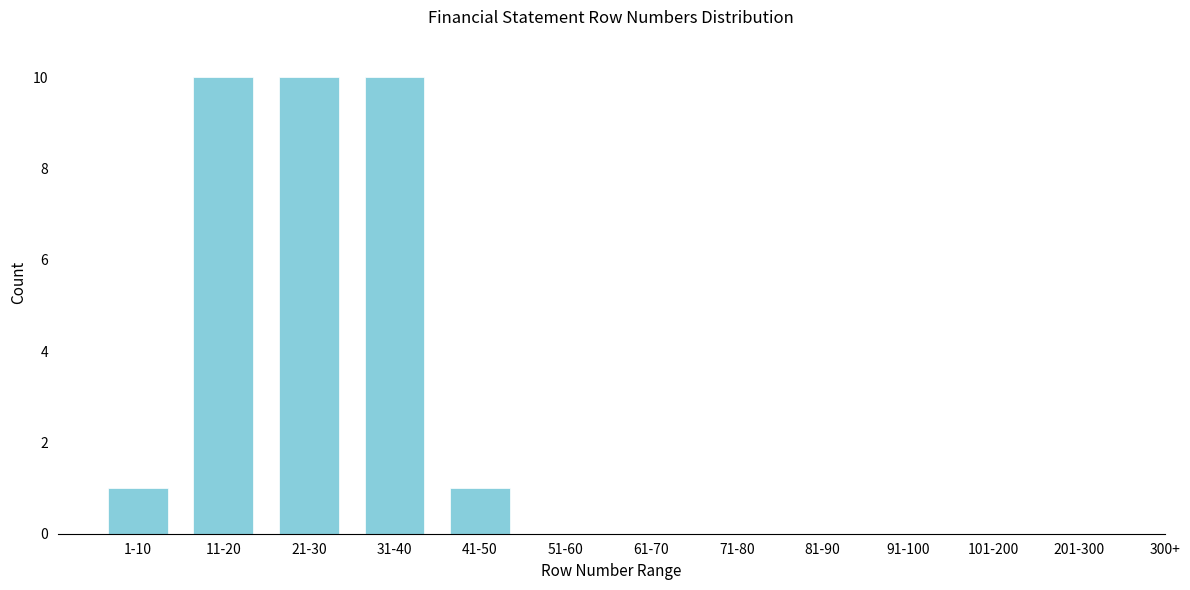

Reading left to right, extract all data points from this chart.

1-10=1	11-20=10	21-30=10	31-40=10	41-50=1	51-60=0	61-70=0	71-80=0	81-90=0	91-100=0	101-200=0	201-300=0